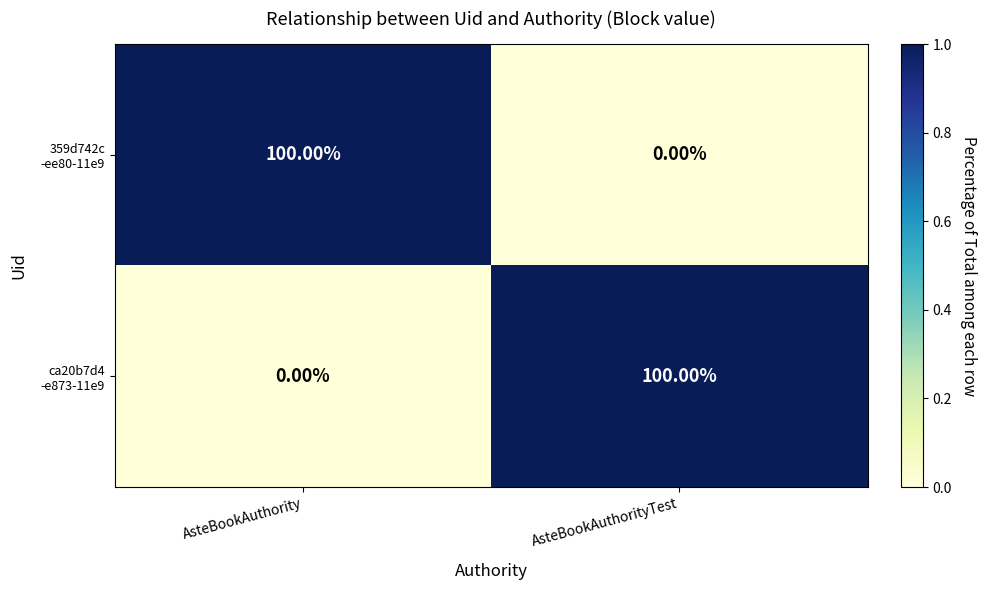

What is the maximum value shown in the chart?

100